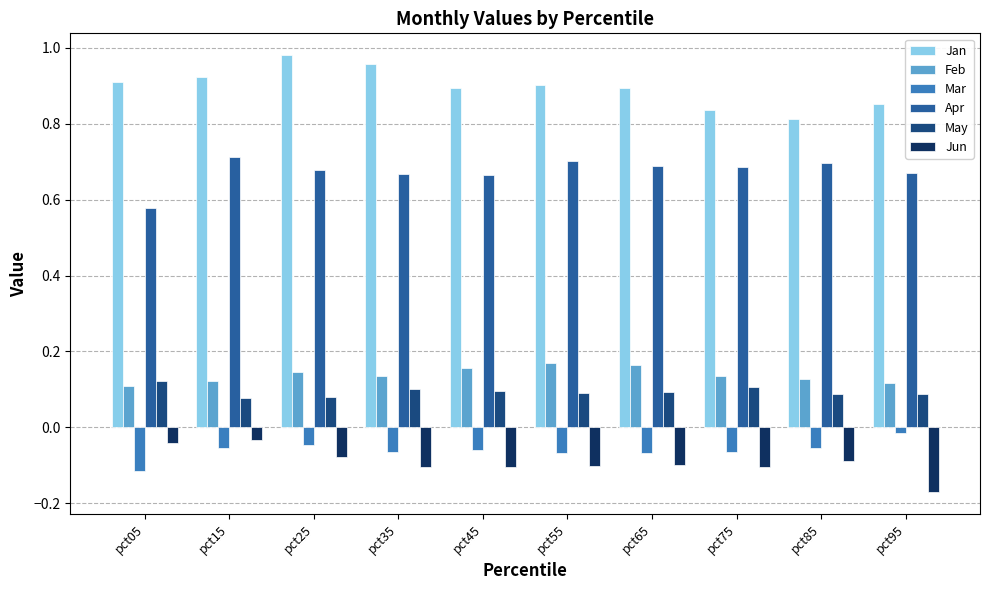

What is the sum of the Feb values at pct65 and pct85?

0.3